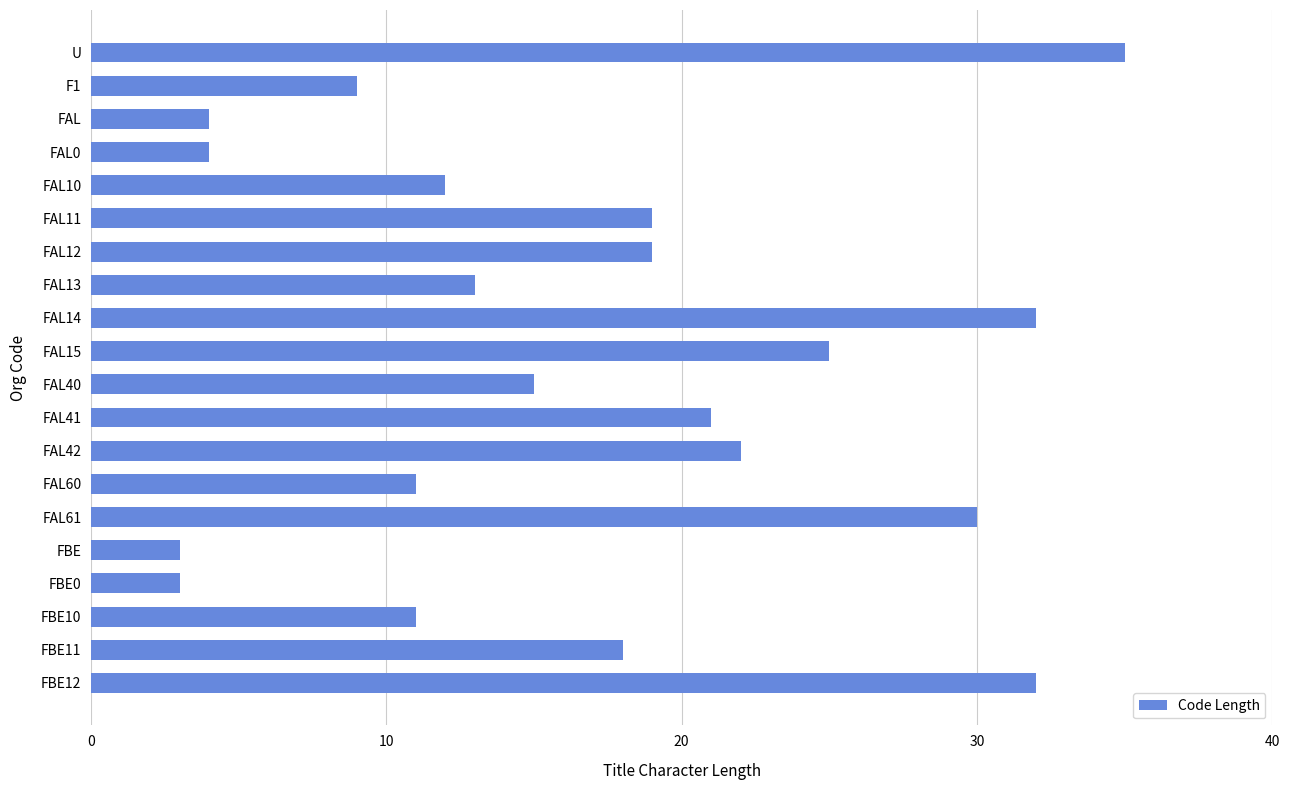

What is the label of the 17th bar from the bottom?

FAL0